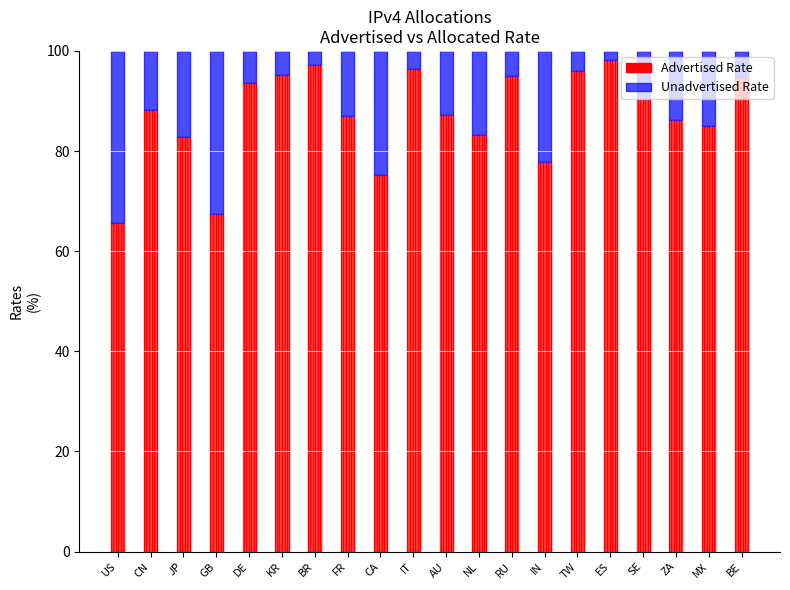

What is the lowest value of the Advertised Rate series?

65.6